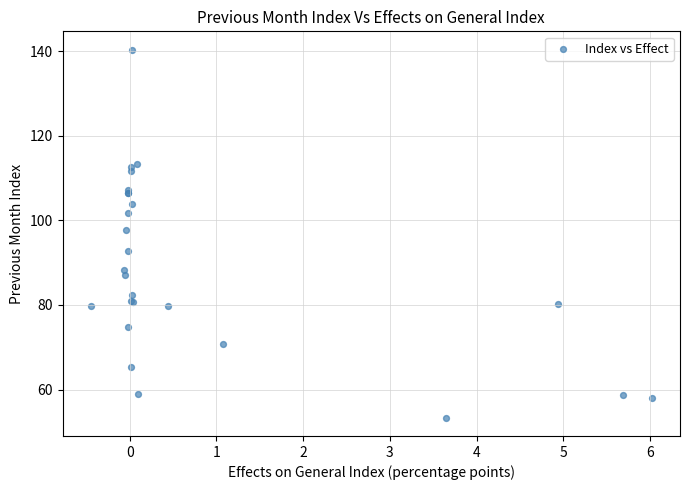

What Y value in the scatter plot is closest to 96?

97.7